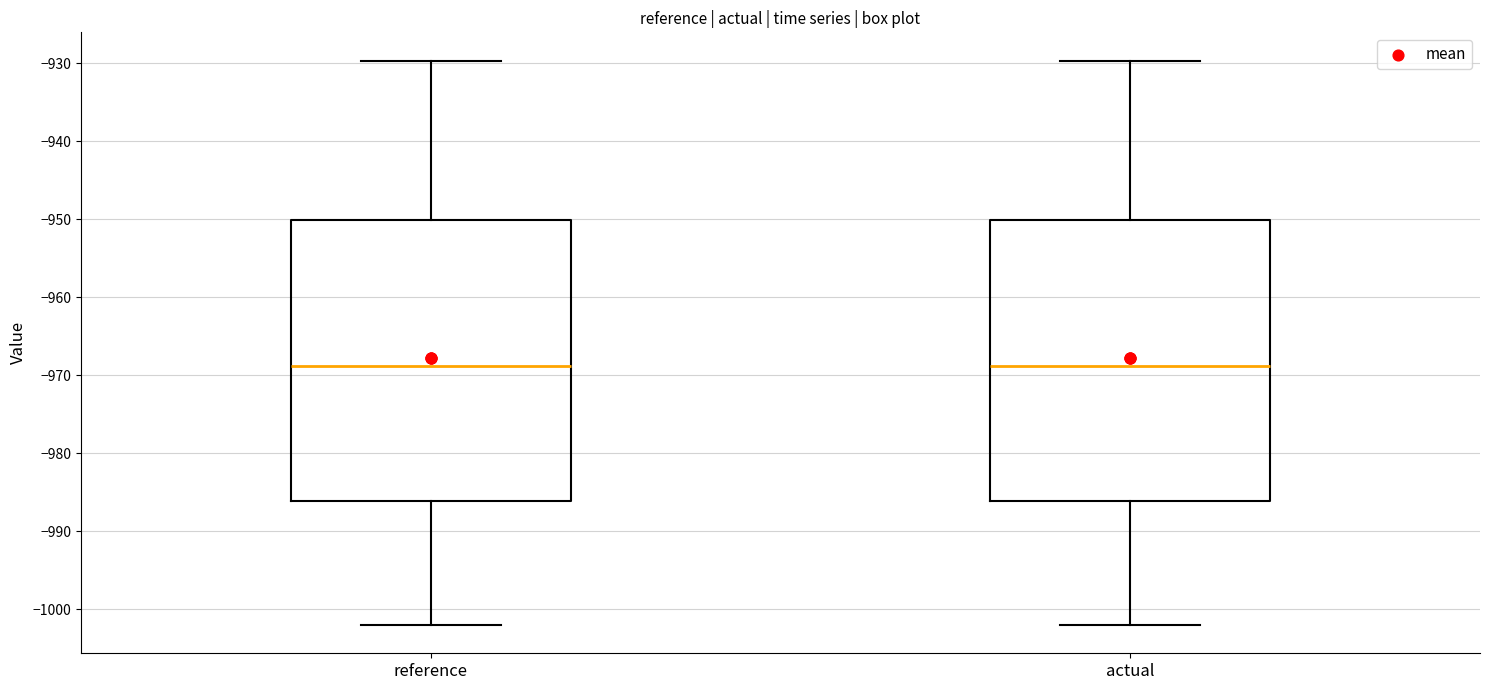

Where is the upper edge of the box for actual on the y-axis? The values are not printed on the chart, so give them approximately, as read against the axis.

-950